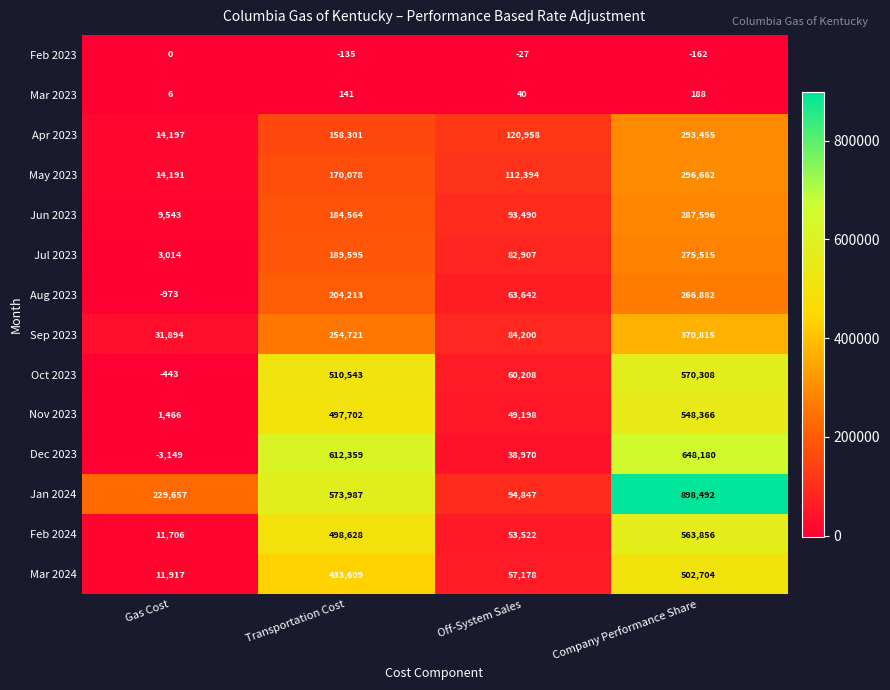

At which label is May 2023 closest to 155426?

Transportation Cost